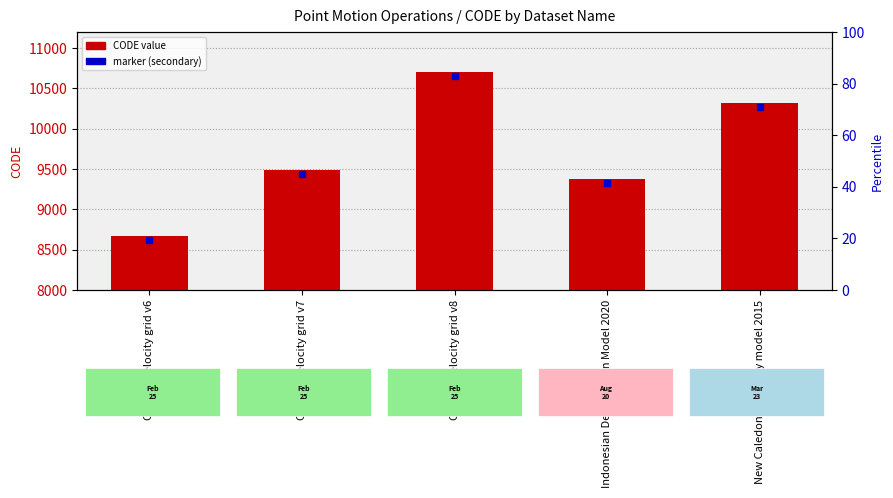

What is the difference between the maximum and second lowest values?

1332